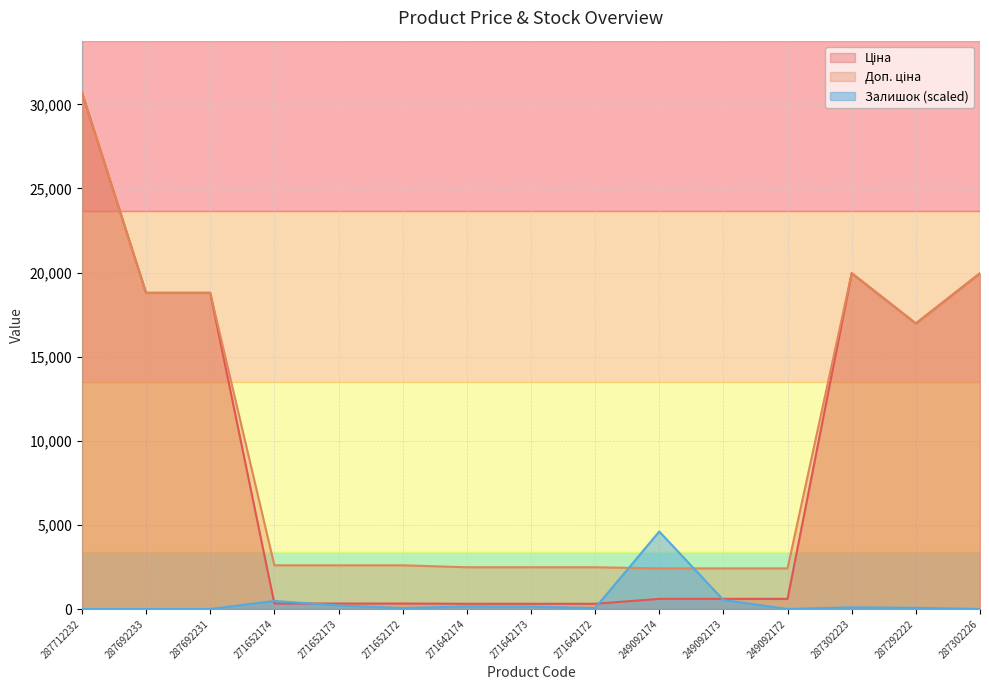

Between 249092172 and 287292222, which series saw the biggest shift?

Ціна